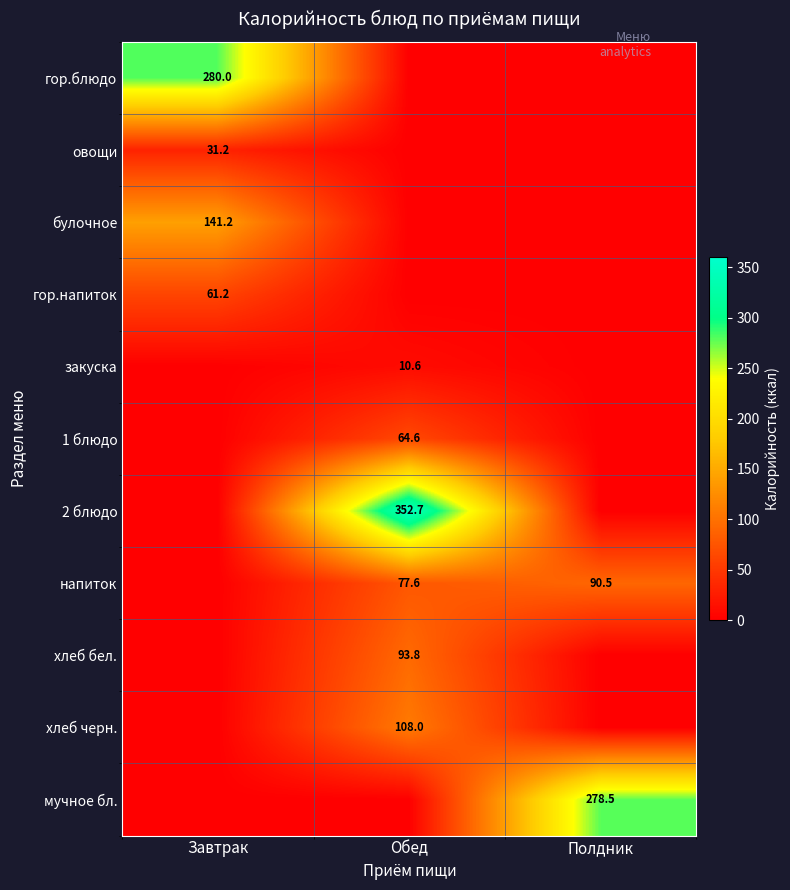

At which label does напиток first exceed 77?

Обед